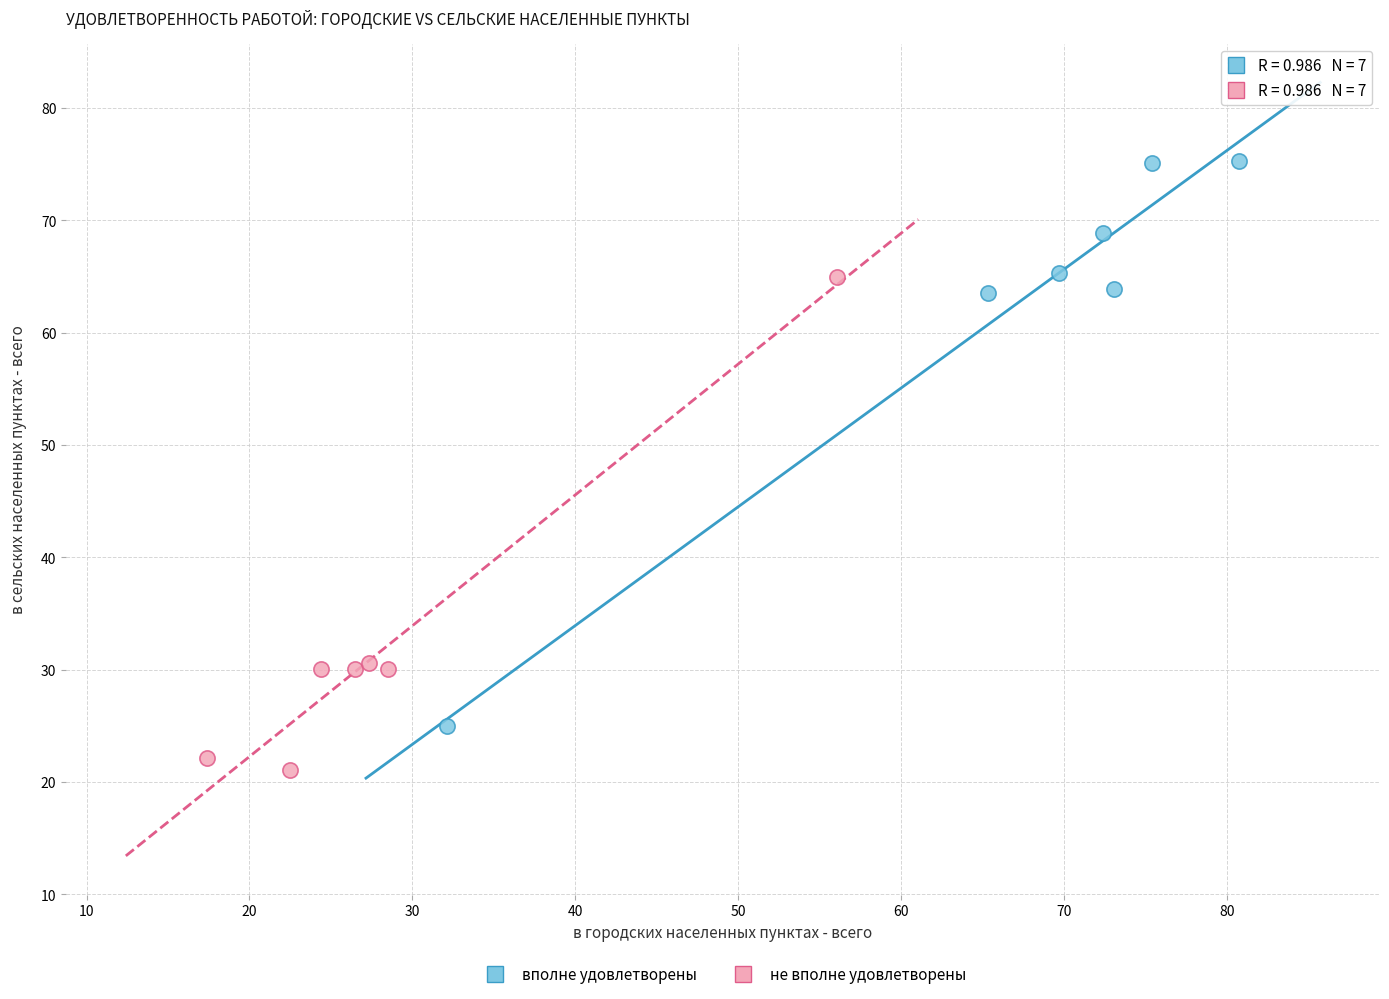

Which series reaches the maximum Y coordinate?

вполне удовлетворены